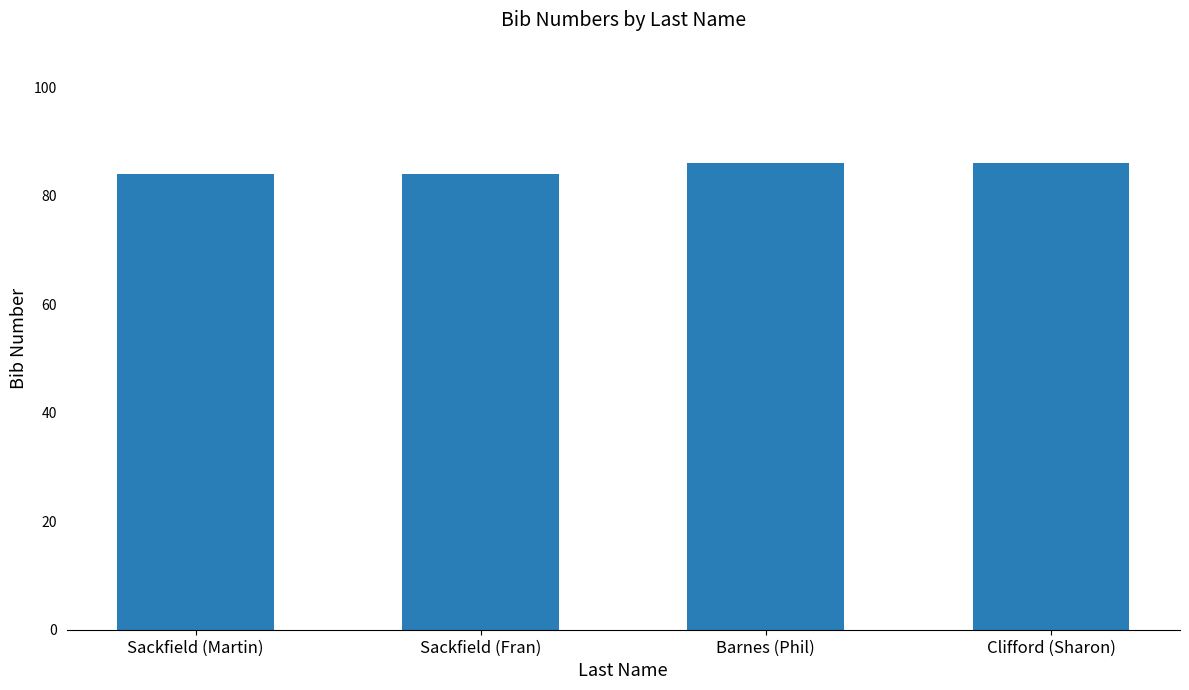

What is the label of the 1st bar from the right?

Clifford (Sharon)